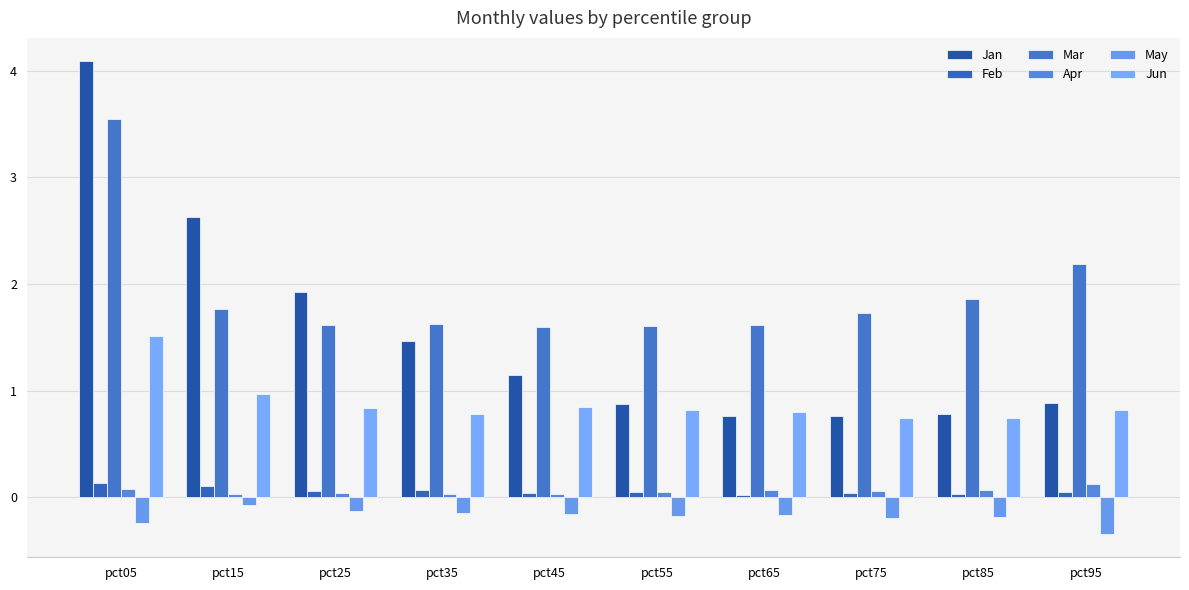

Which series changed the most between pct15 and pct55?

Jan